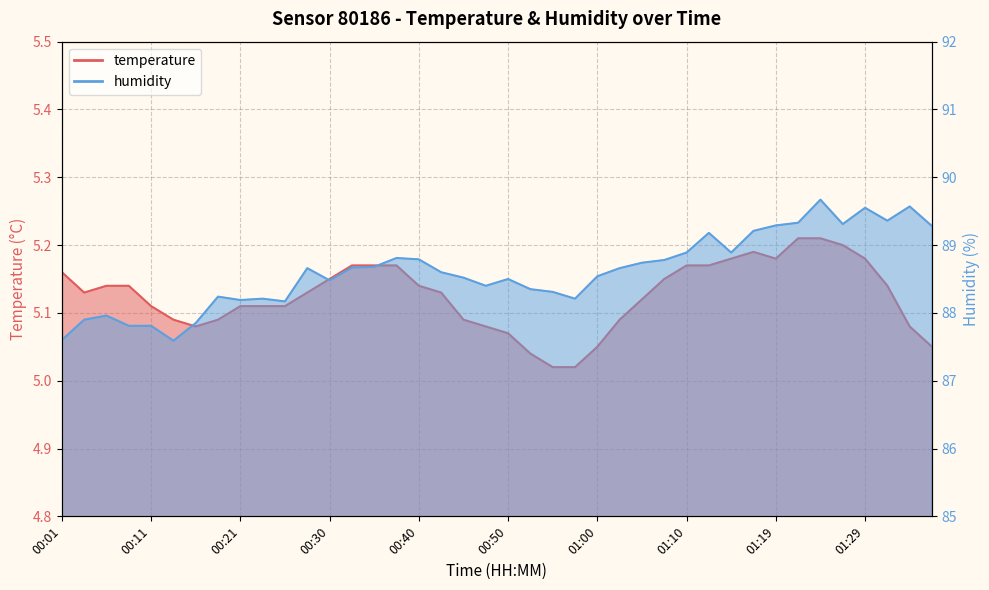

What is the value of the humidity point at the 1st from the left?

87.6